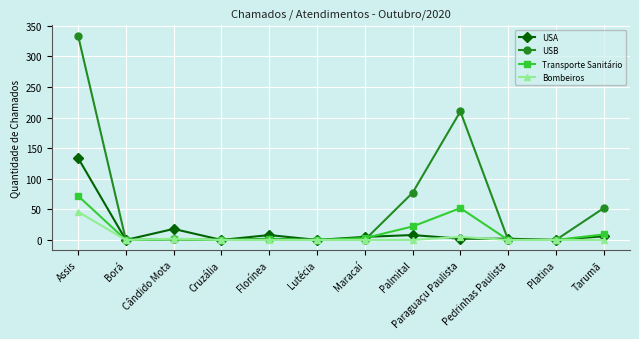

What is the difference between the USA values at Palmital and Platina?

8